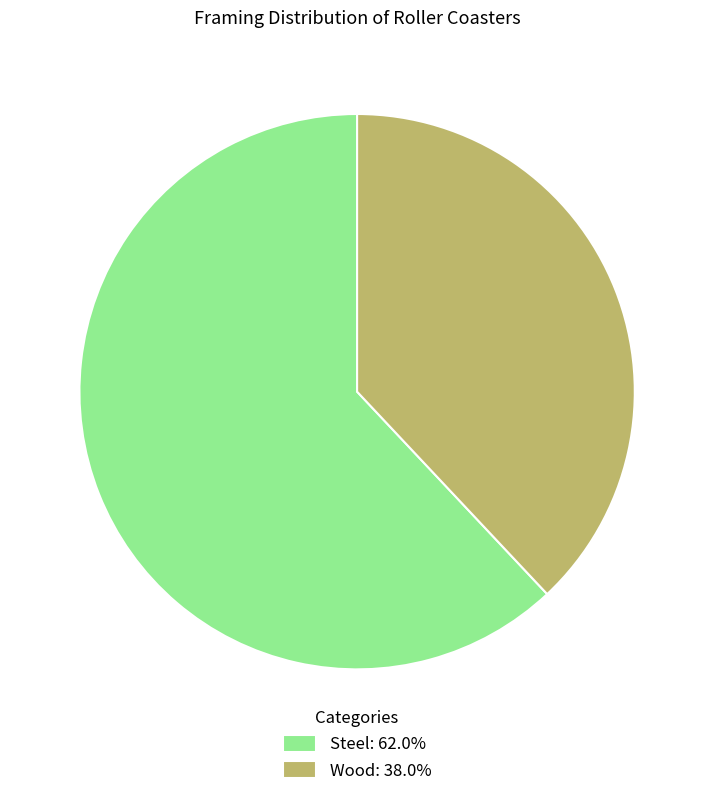

Is there any slice that represents more than half of the pie?

Yes